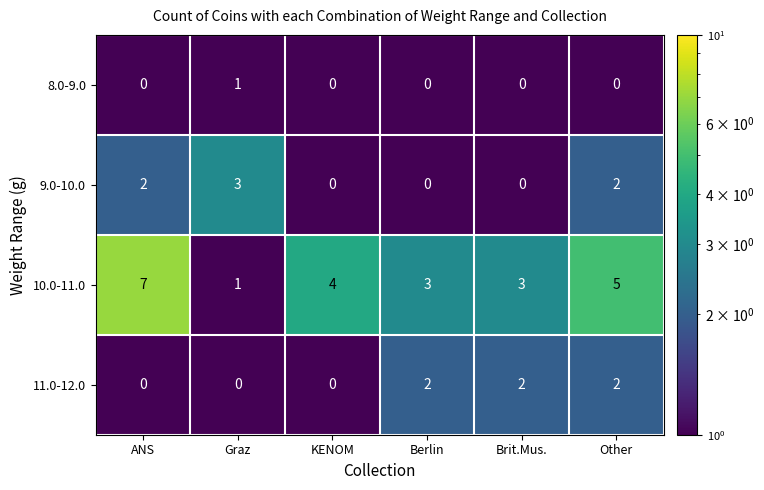

Which series has the largest total across all categories?

10.0-11.0